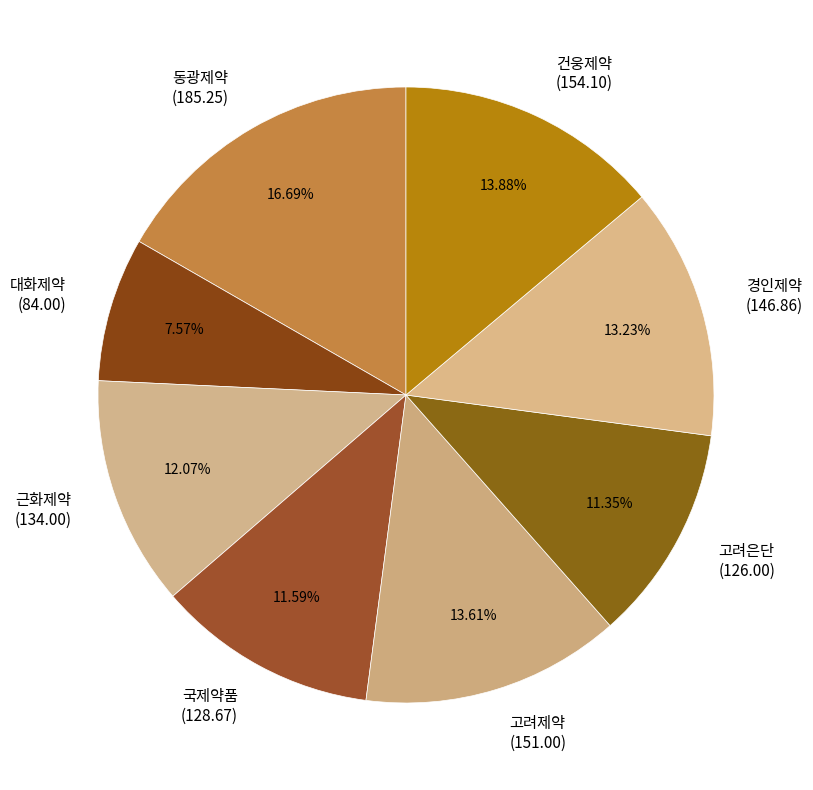

Is there a majority slice in this chart?

No